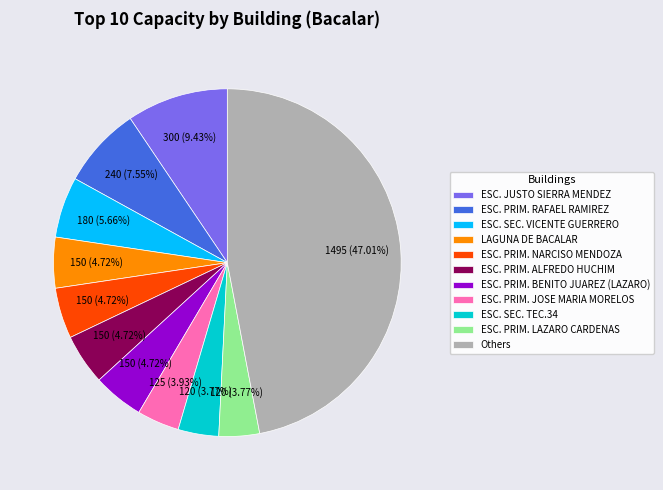

Is there a majority slice in this chart?

No